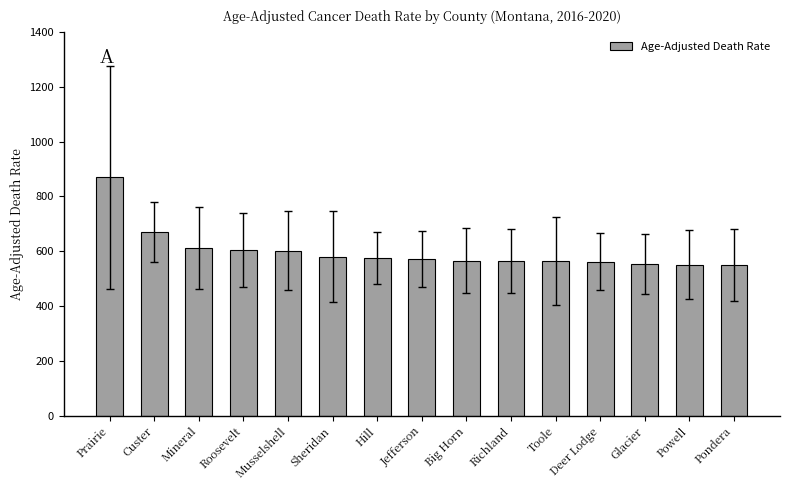

What is the label of the 7th bar from the right?

Big Horn